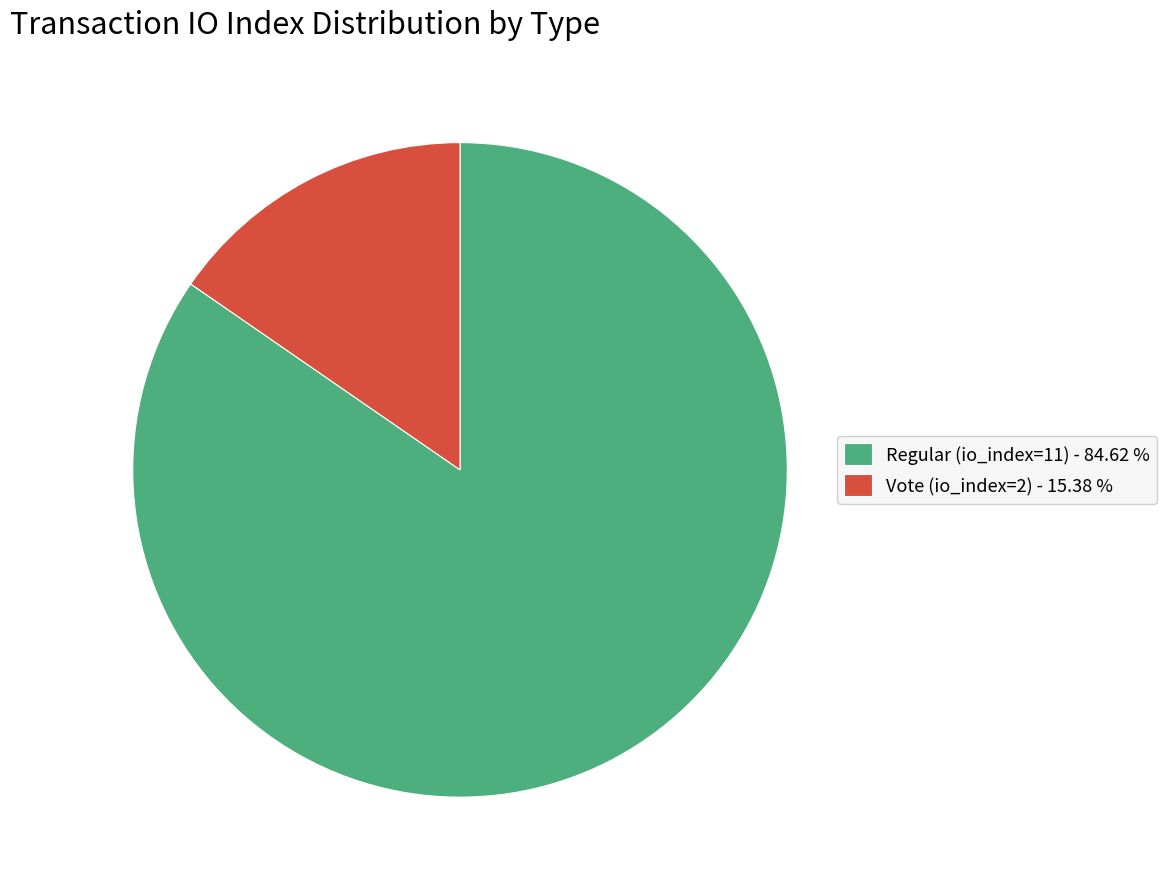

Between Regular (io_index=11) - 84.62 % and Vote (io_index=2) - 15.38 %, which is larger?

Regular (io_index=11) - 84.62 %